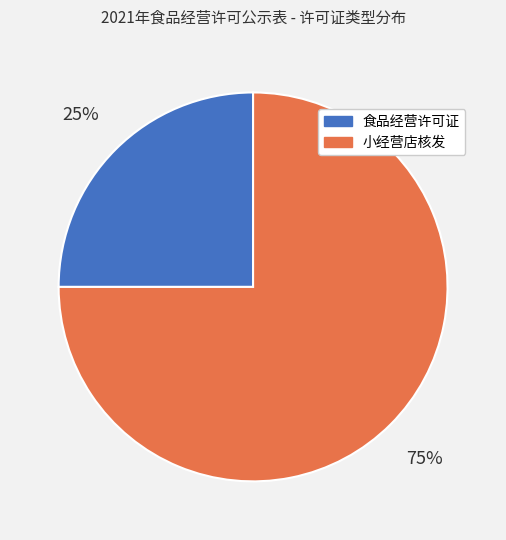

Is it true that 小经营店核发 is 75% of the pie?

True